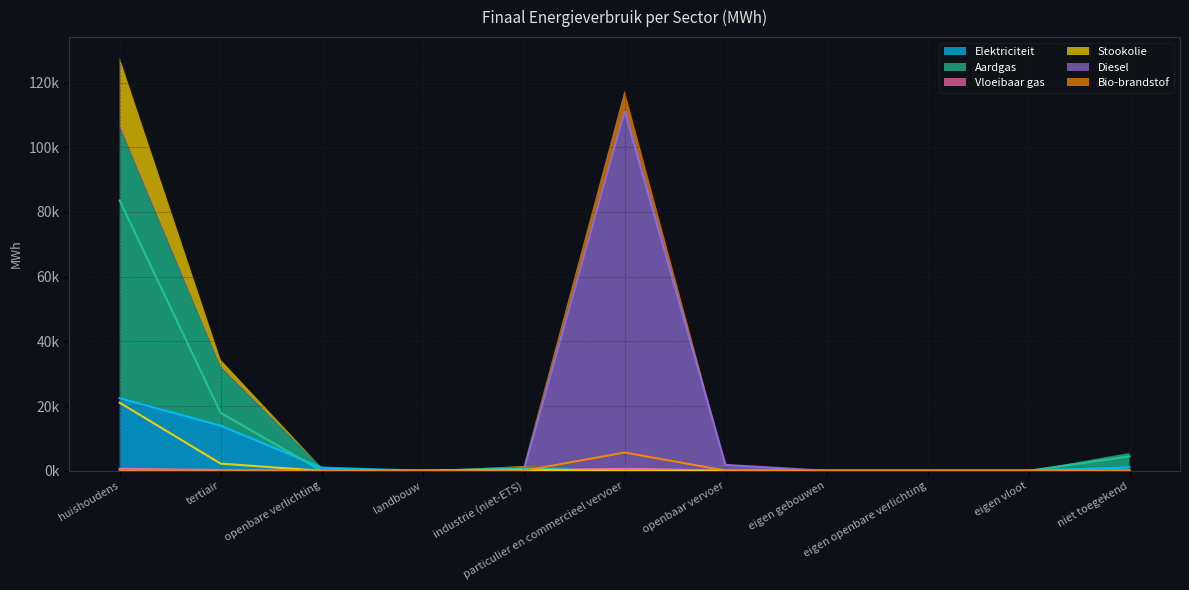

Which series has the largest total across all categories?

Diesel